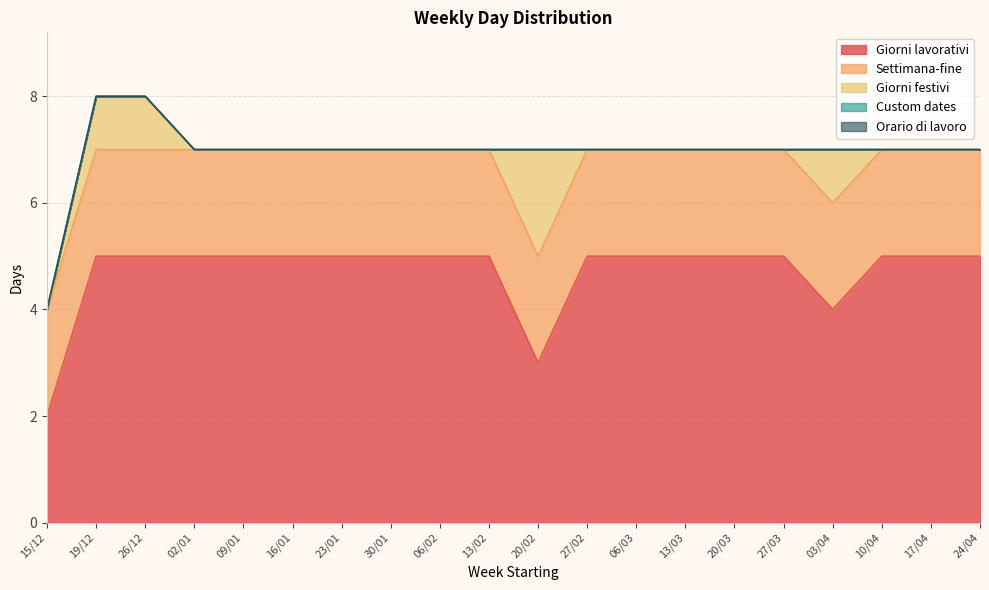

Which series has the widest spread of values?

Giorni lavorativi